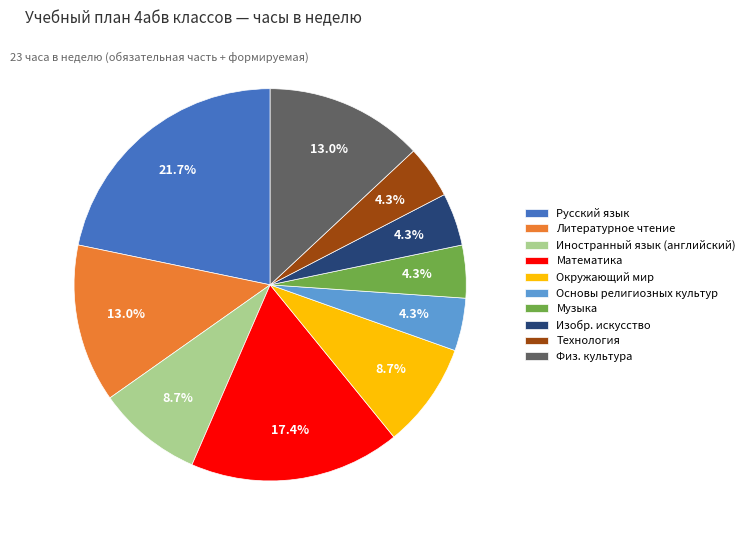

What is the ratio of the value at Физ. культура to the value at Литературное чтение?

1.0